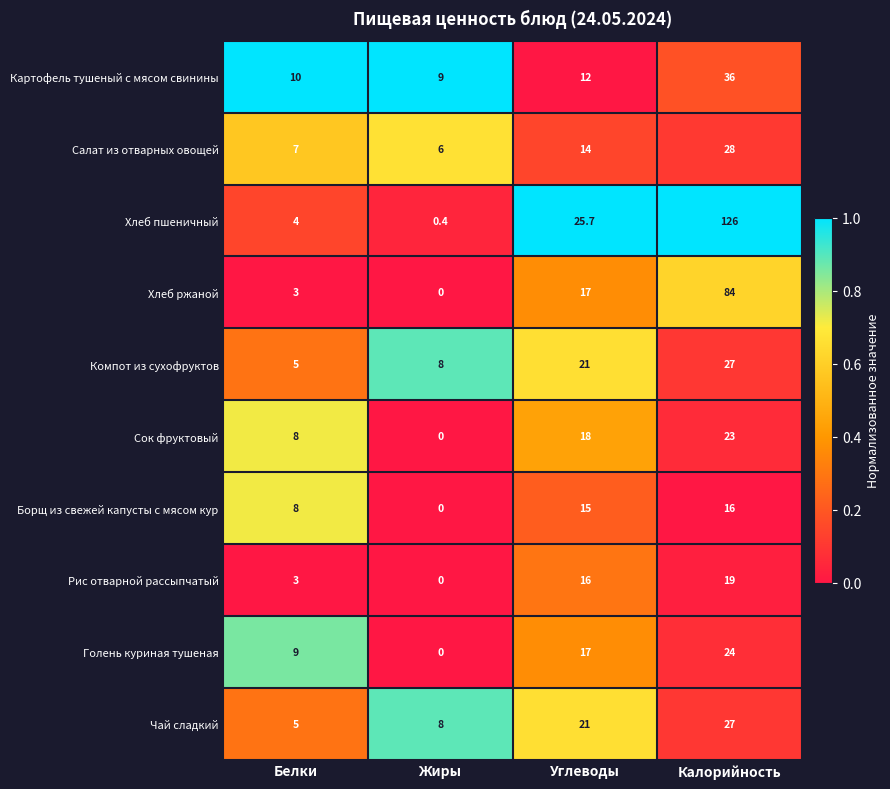

True or false: Борщ из свежей капусты с мясом кур has a value of 16.0 at Калорийность.

True